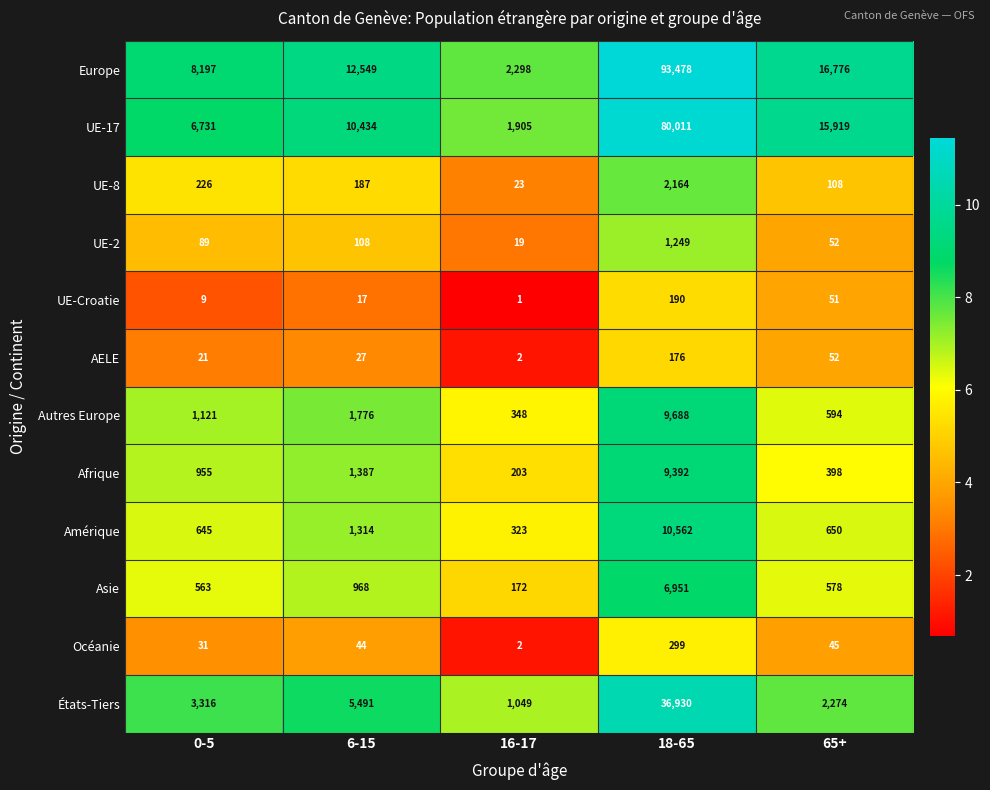

Where is États-Tiers nearest to the value 18989?

6-15